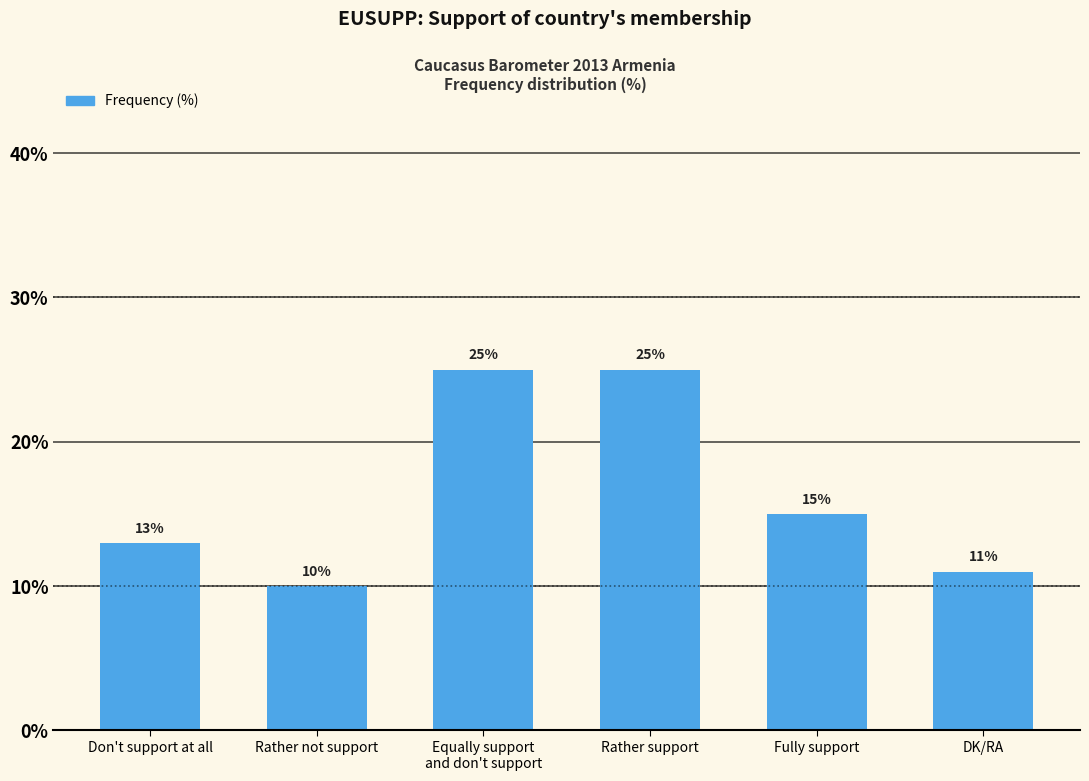

What is the label of the 6th bar from the left?

DK/RA